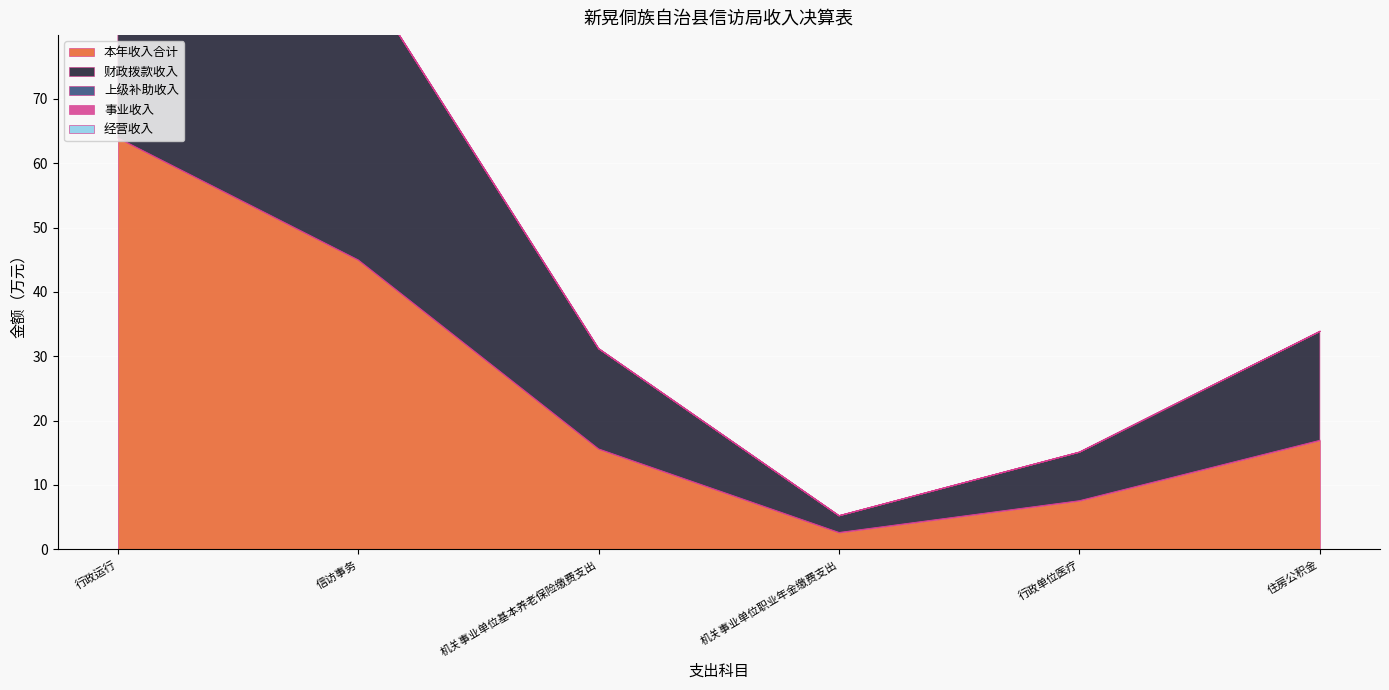

What is the approximate value of 财政拨款收入 at 行政运行?

63.9